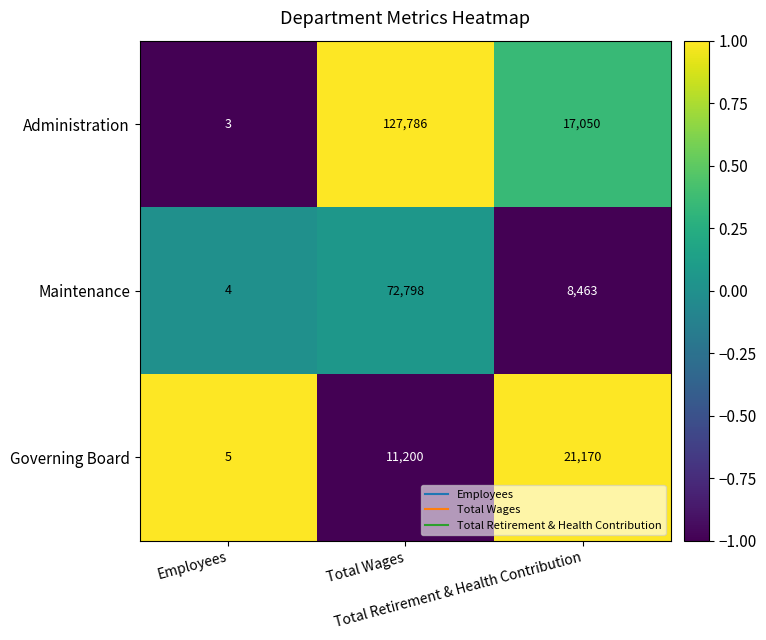

Which series has the largest range (max minus min)?

Administration